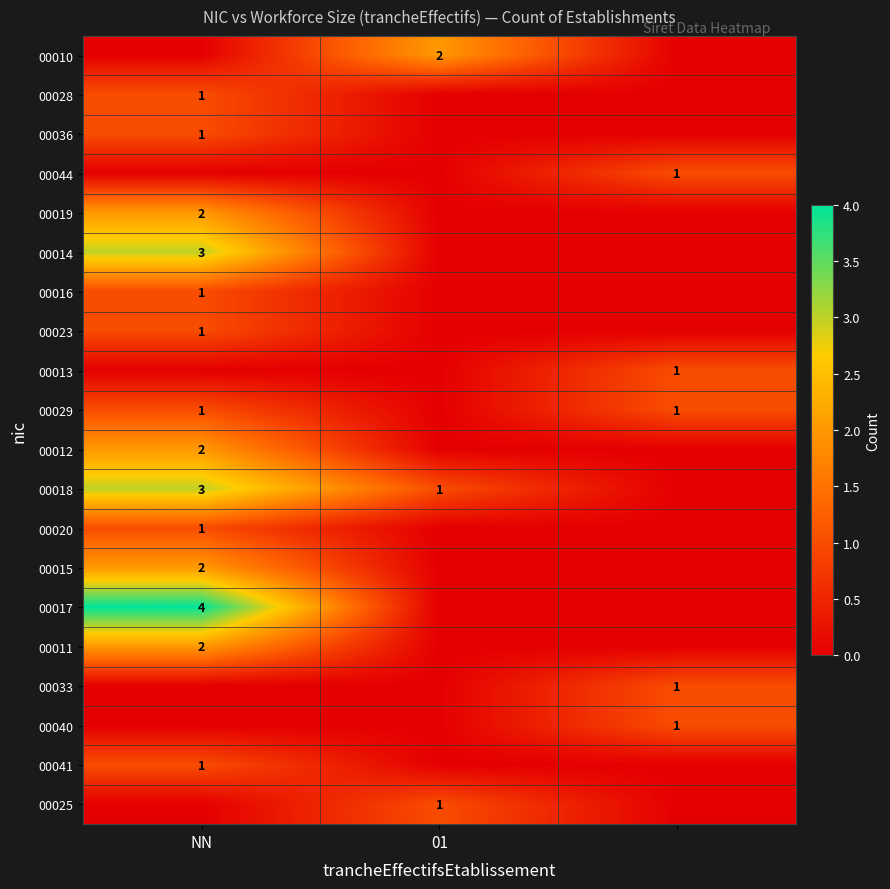

The value of 00017 at NN is 2. True or false?

False